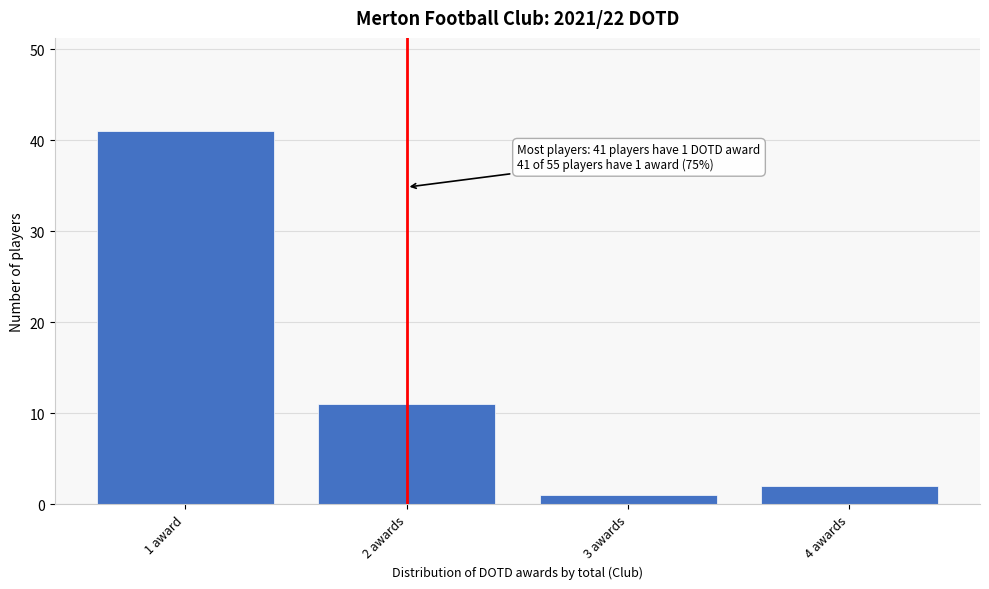

Reading left to right, extract all data points from this chart.

41	11	1	2